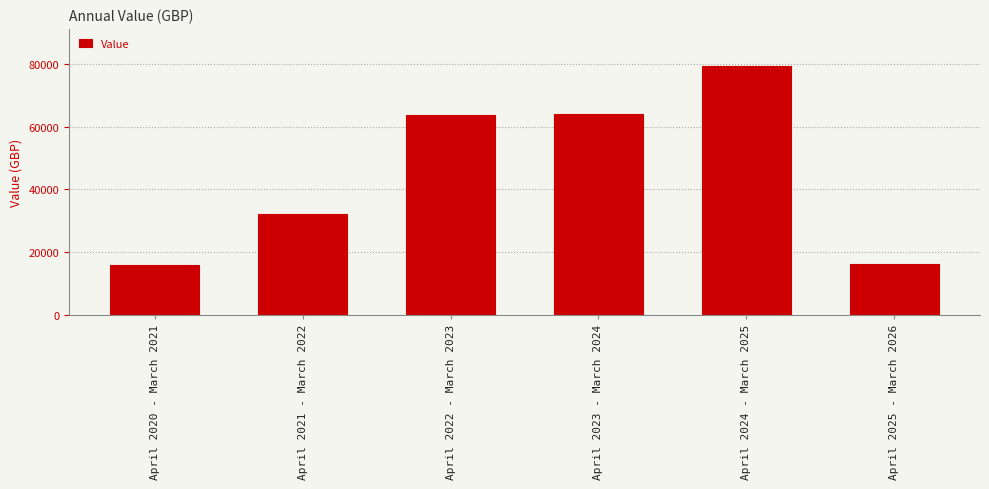

Which label corresponds to the largest value in the chart?

April 2024 - March 2025